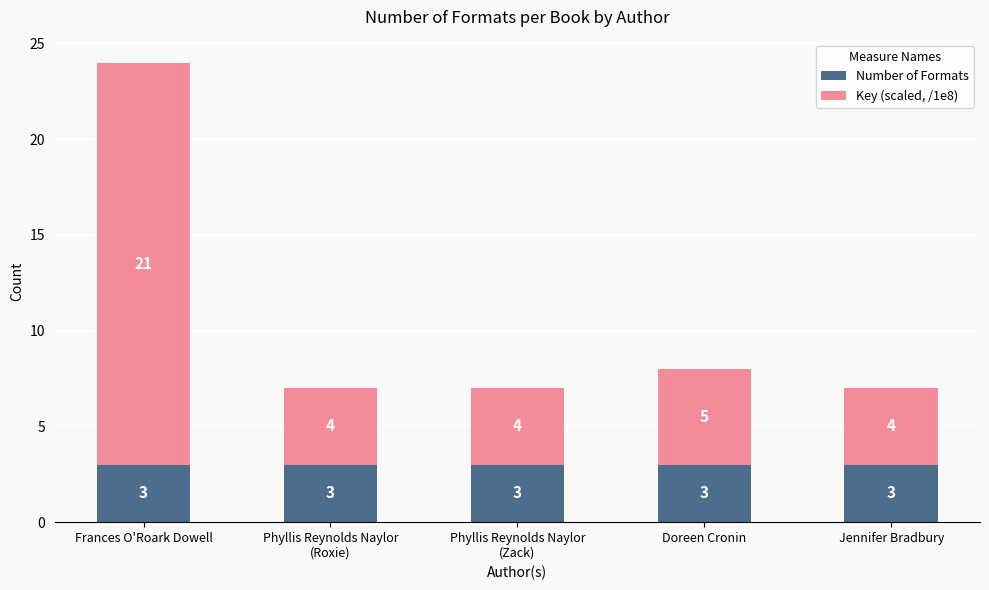

What are all the series names shown in the legend?

Number of Formats, Key (scaled, /1e8)